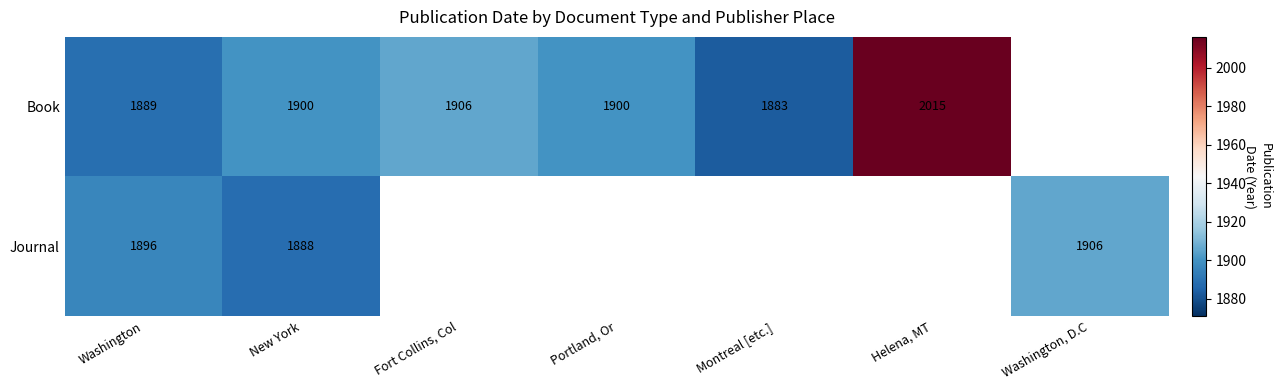

Is the value of Journal at New York greater than the value of Book at Portland, Or?

No